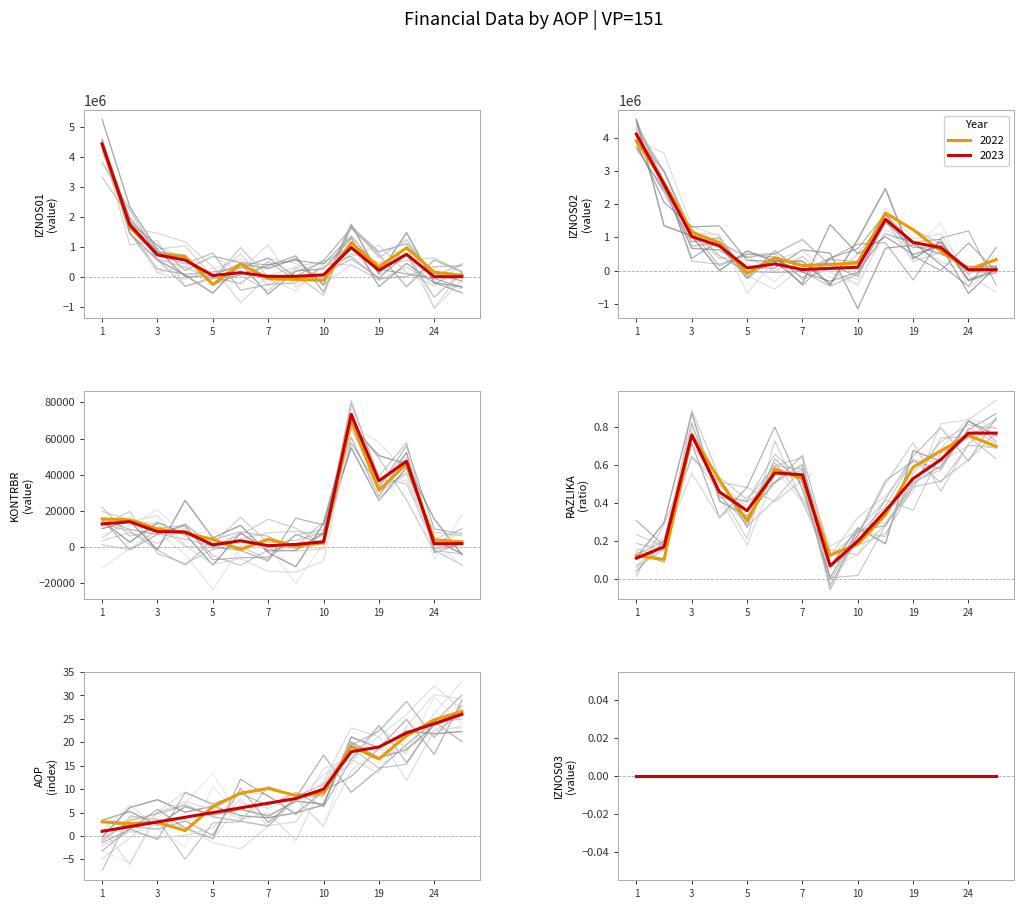

Rank the series at 26 from highest to lowest value.

IZNOS02, IZNOS01, KONTRBR, AOP, RAZLIKA